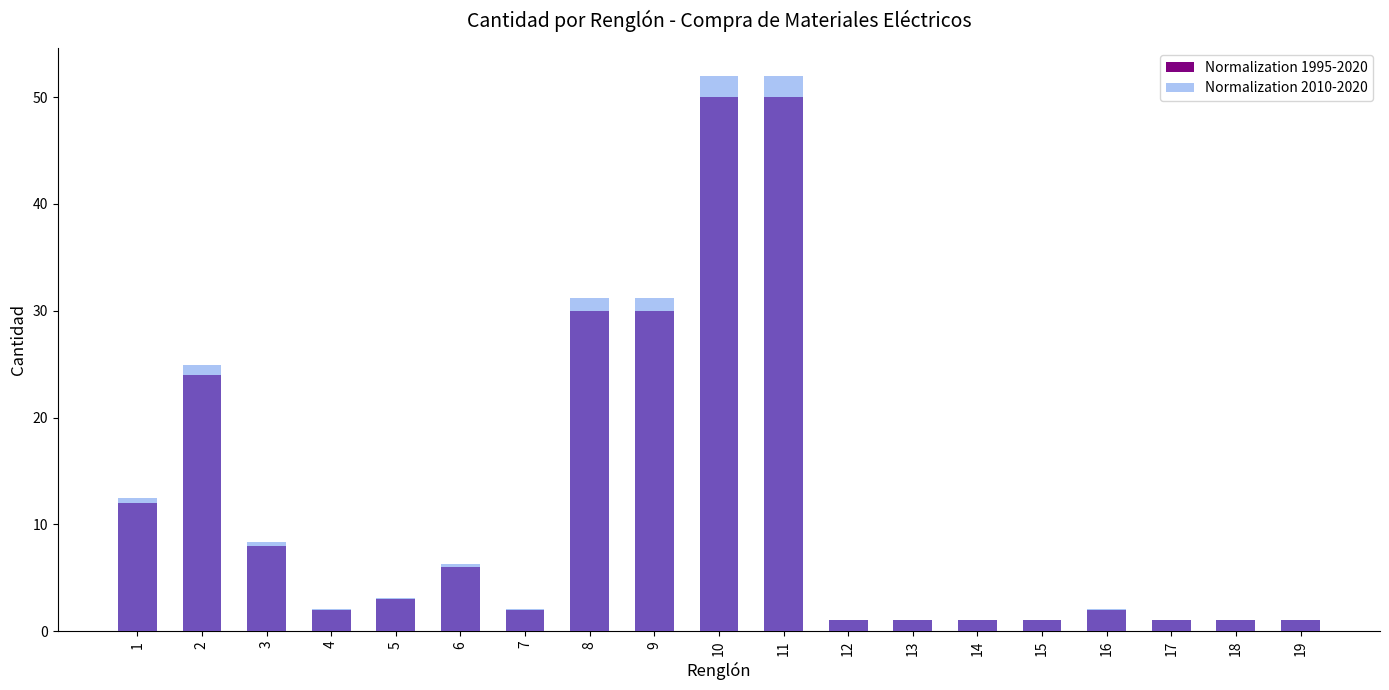

Which series has the largest total across all categories?

Normalization 2010-2020